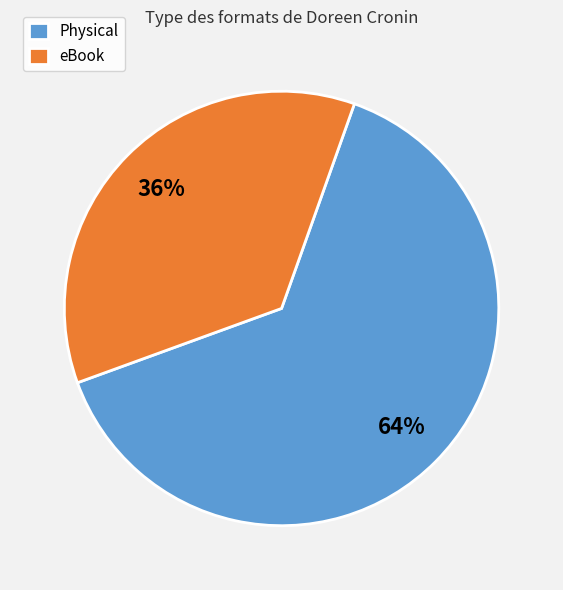

To the nearest percent, what is the difference between the largest and smallest slice percentages?

28%